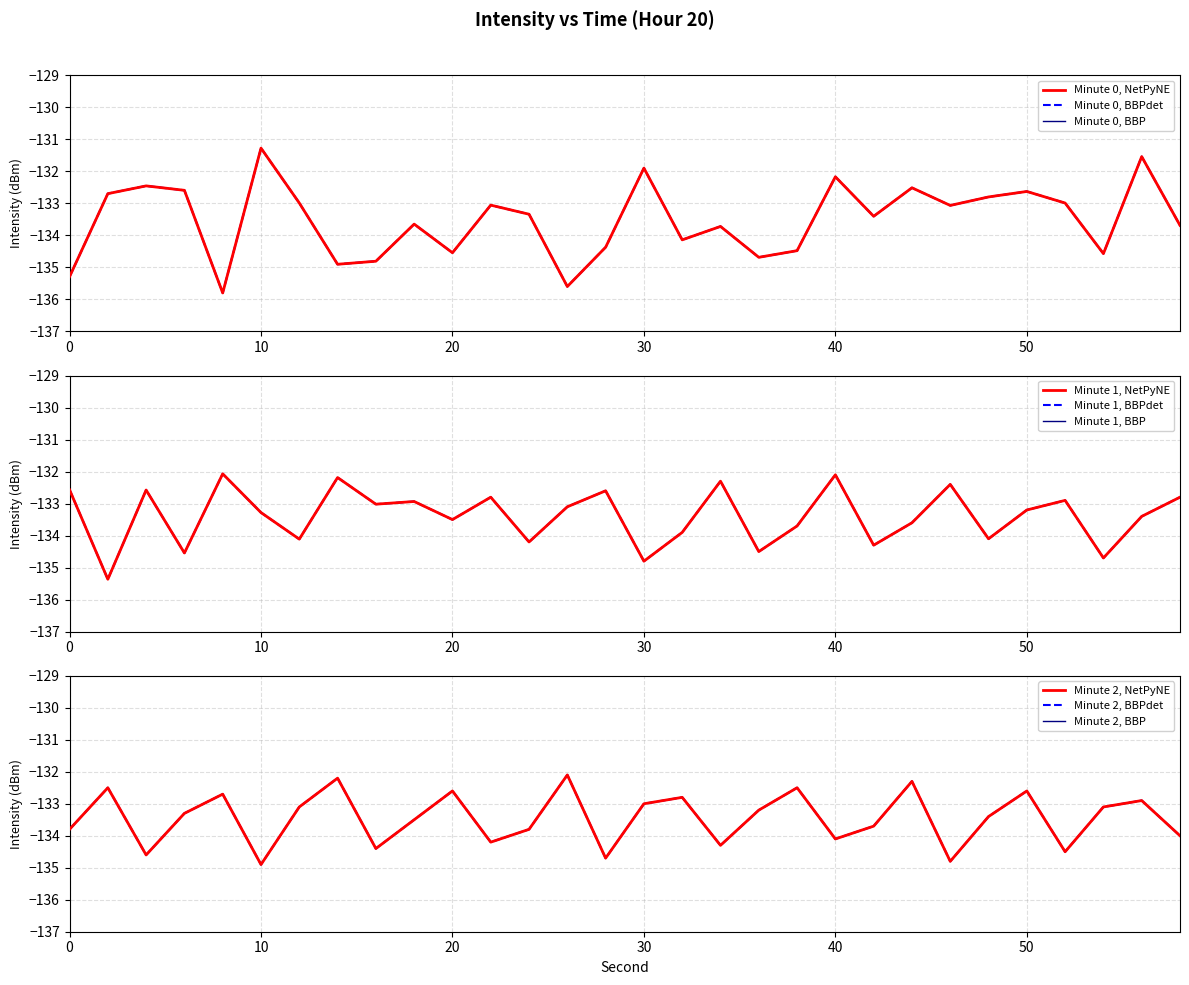

How many data points does each series have?

30